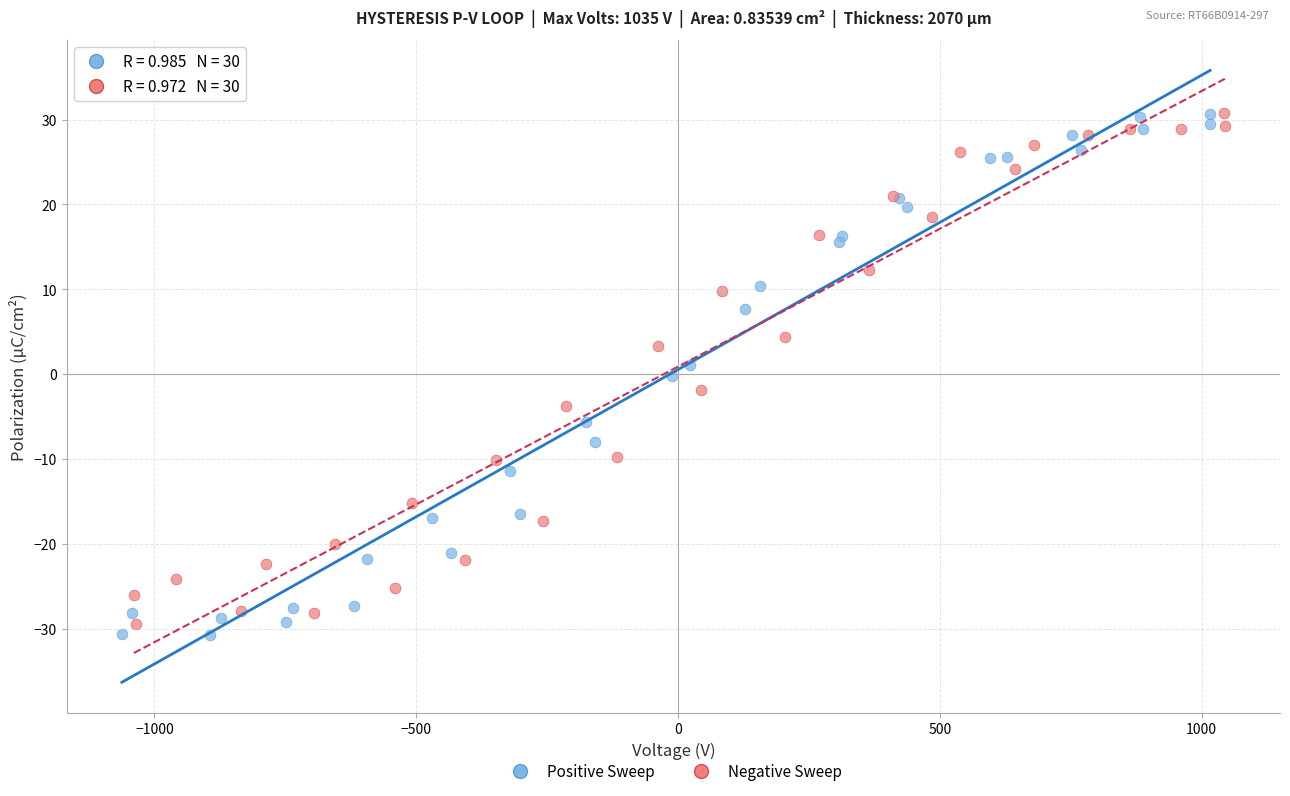

What are all the series names shown in the legend?

Positive Sweep, Negative Sweep